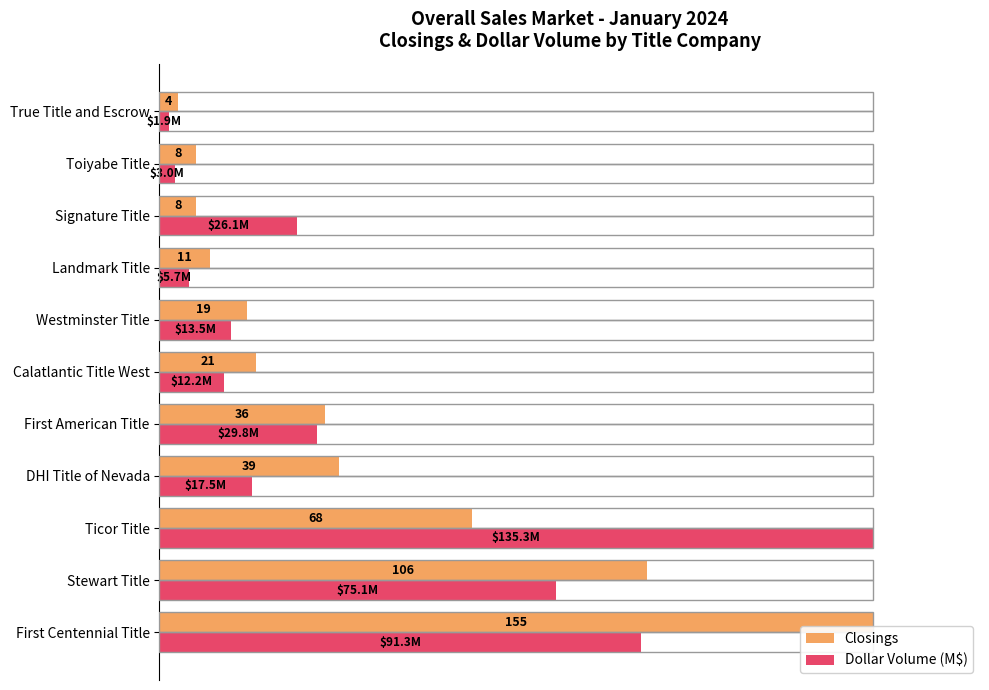

What are all the series names shown in the legend?

Closings, Dollar Volume (M$)